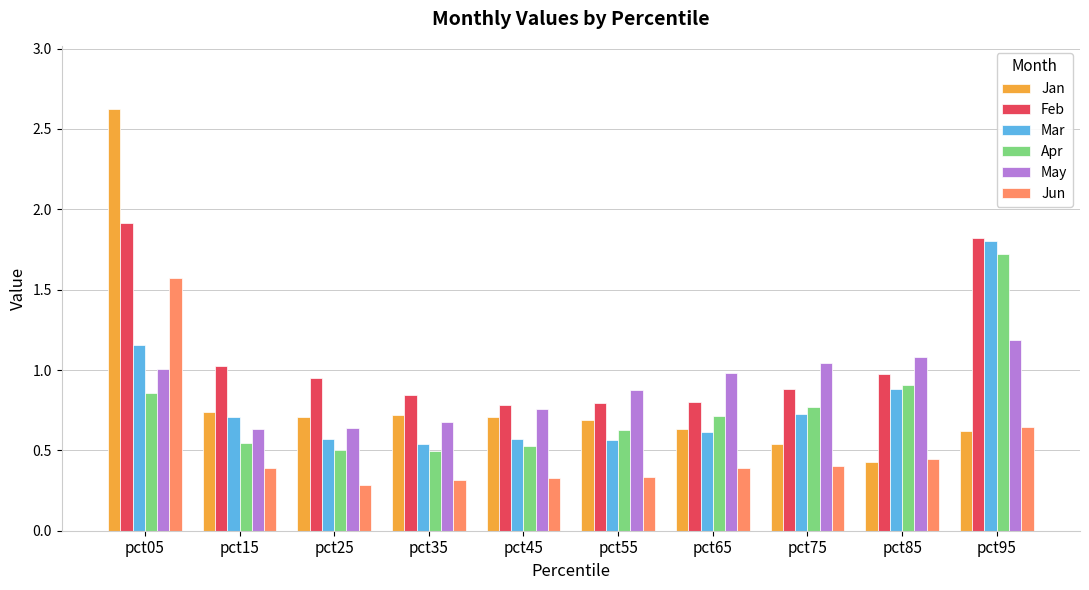

What is the sum of all Mar values?

8.1